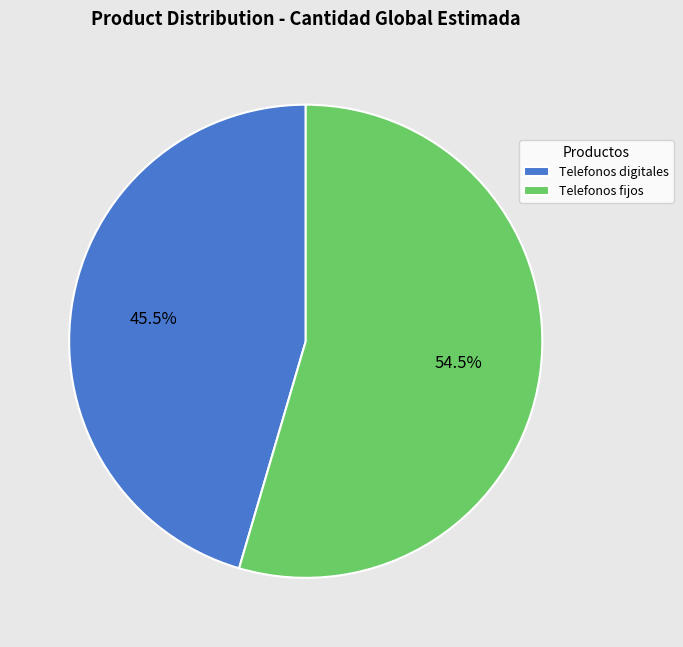

Count the number of slices in the pie.

2